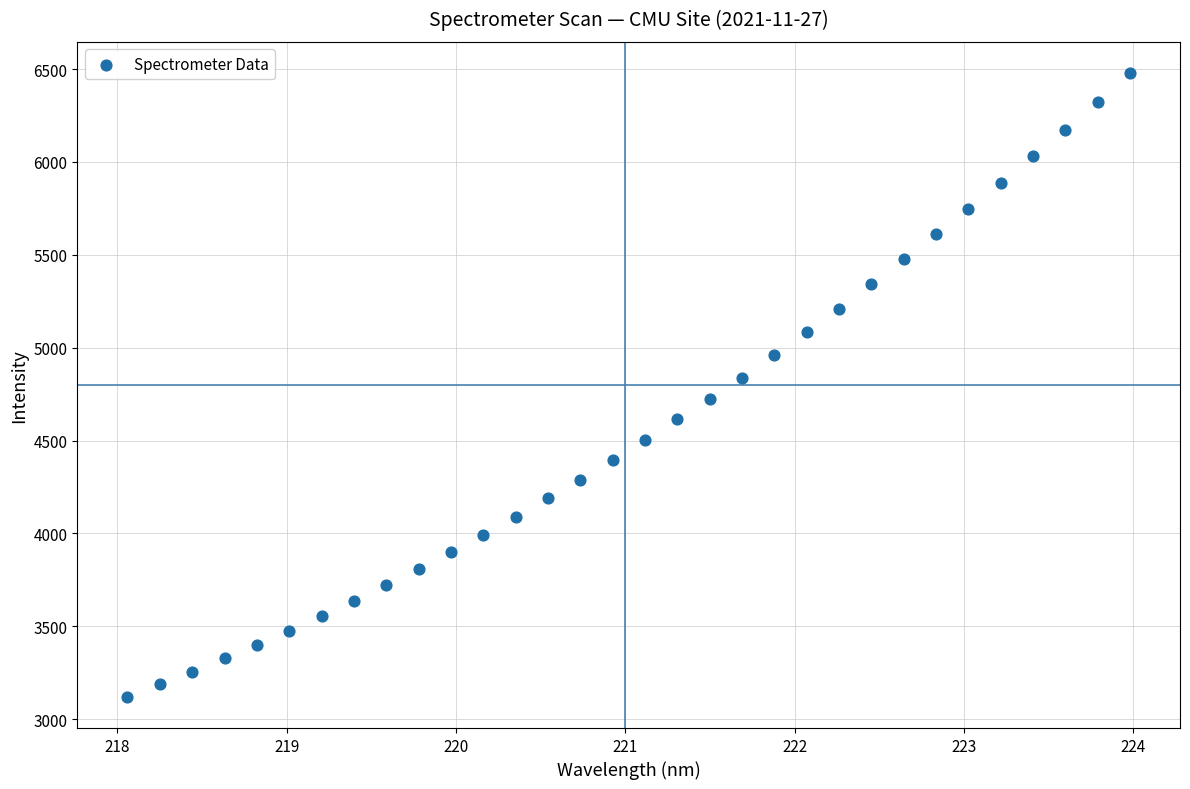

What is the range of Y values (max minus min)?

3359.4